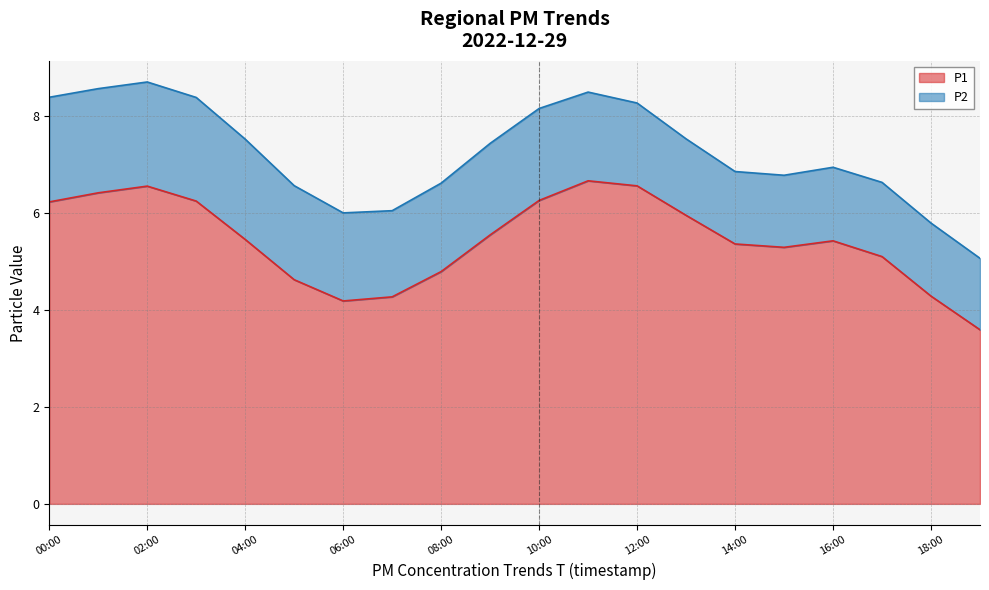

True or false: P2 has a value of 1.7 at 11:00.

True